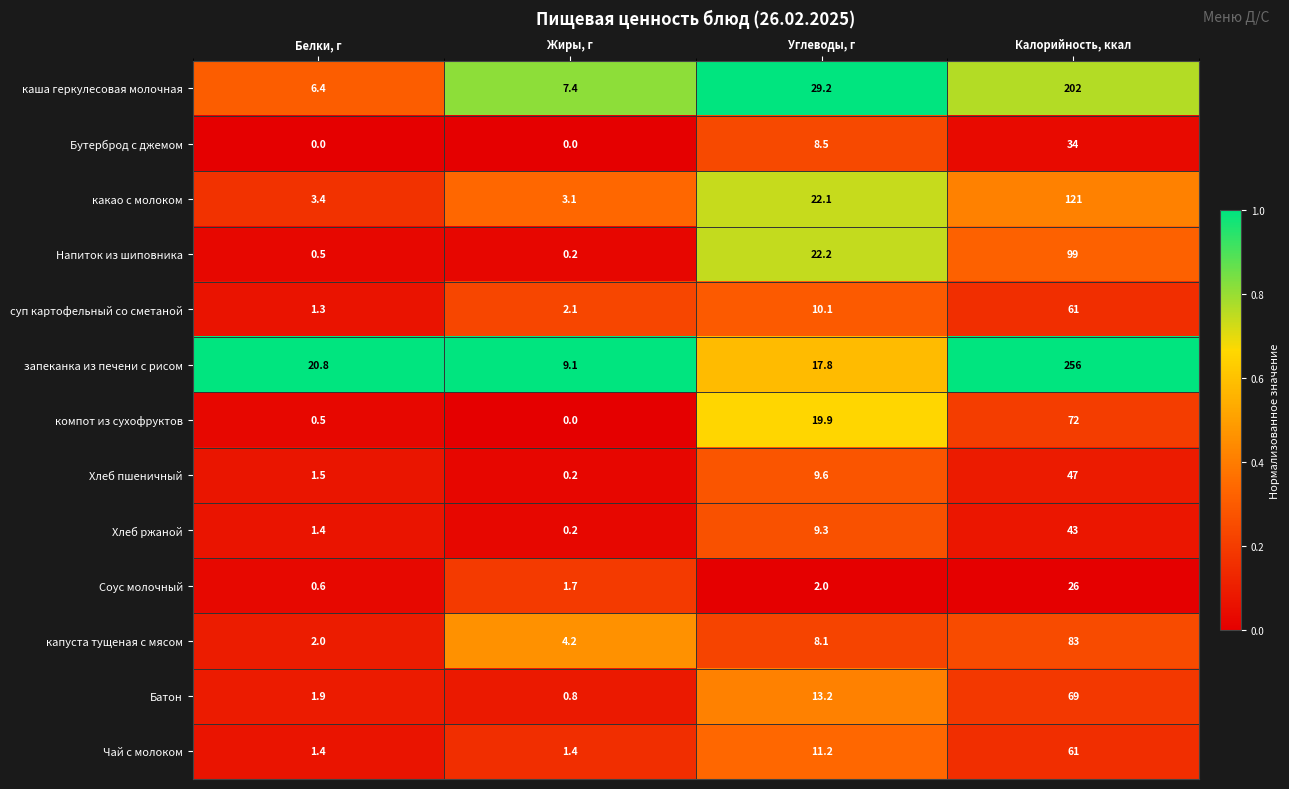

Where is компот из сухофруктов nearest to the value 36?

Углеводы, г